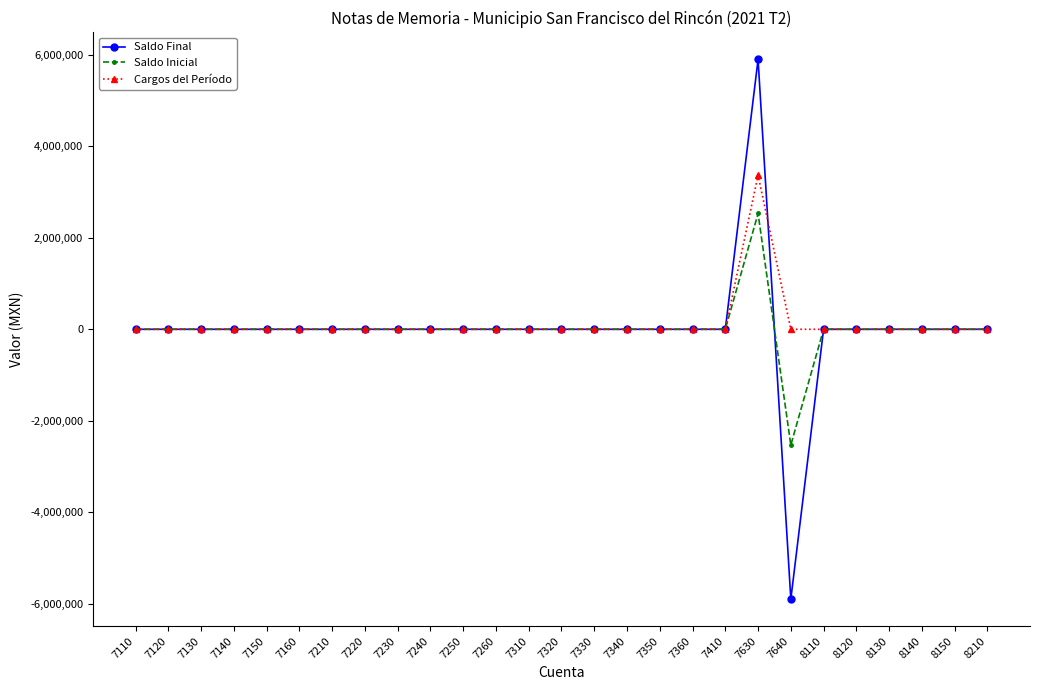

Between 7110 and 7640, which series saw the biggest shift?

Saldo Final